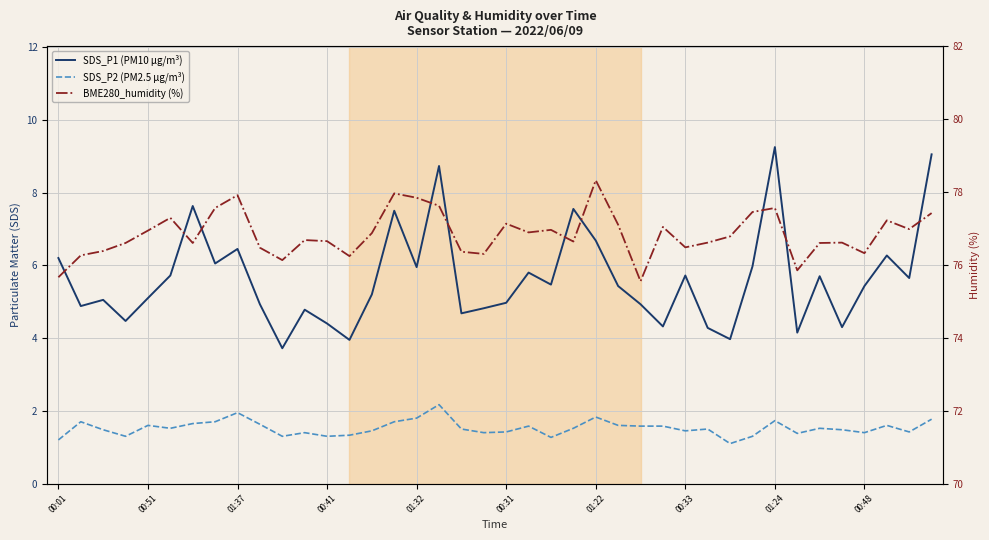

How many interior local peaks does the BME280_humidity (%) series have?

11